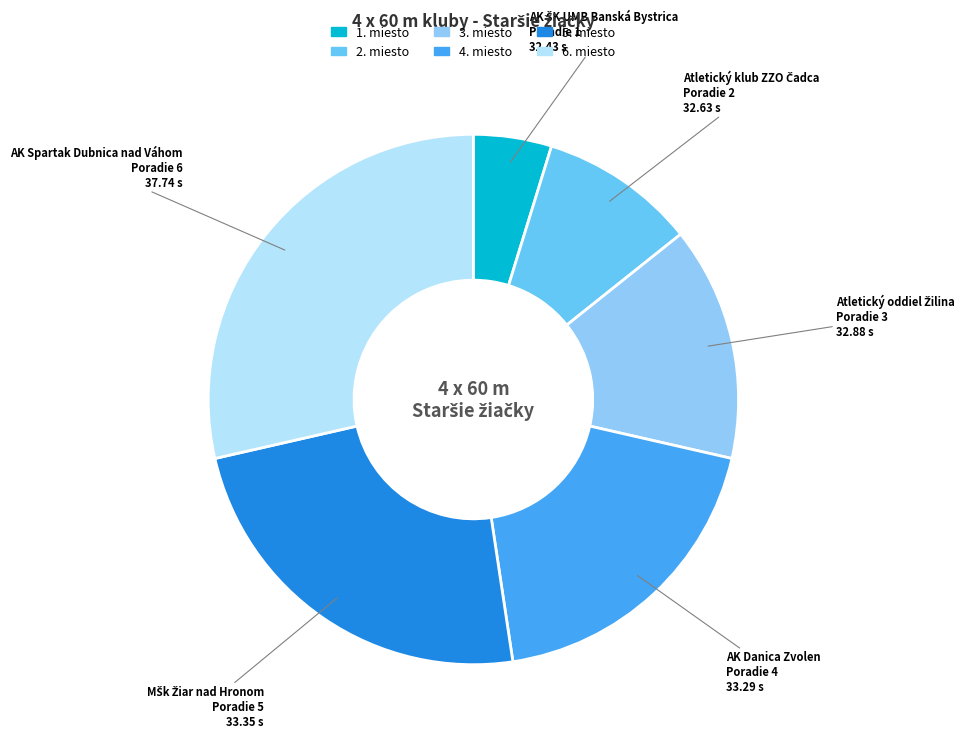

Is there a majority slice in this chart?

No